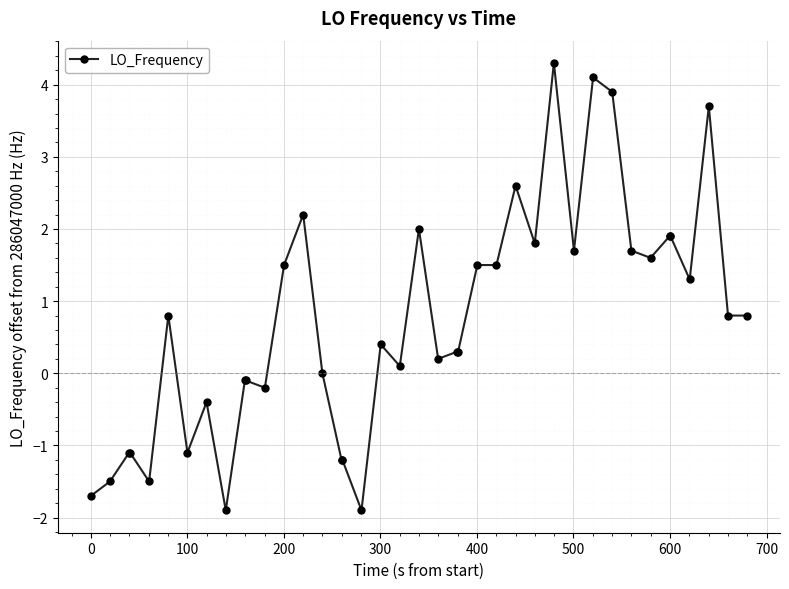

True or false: the data has more than 0 interior local peaks.

True